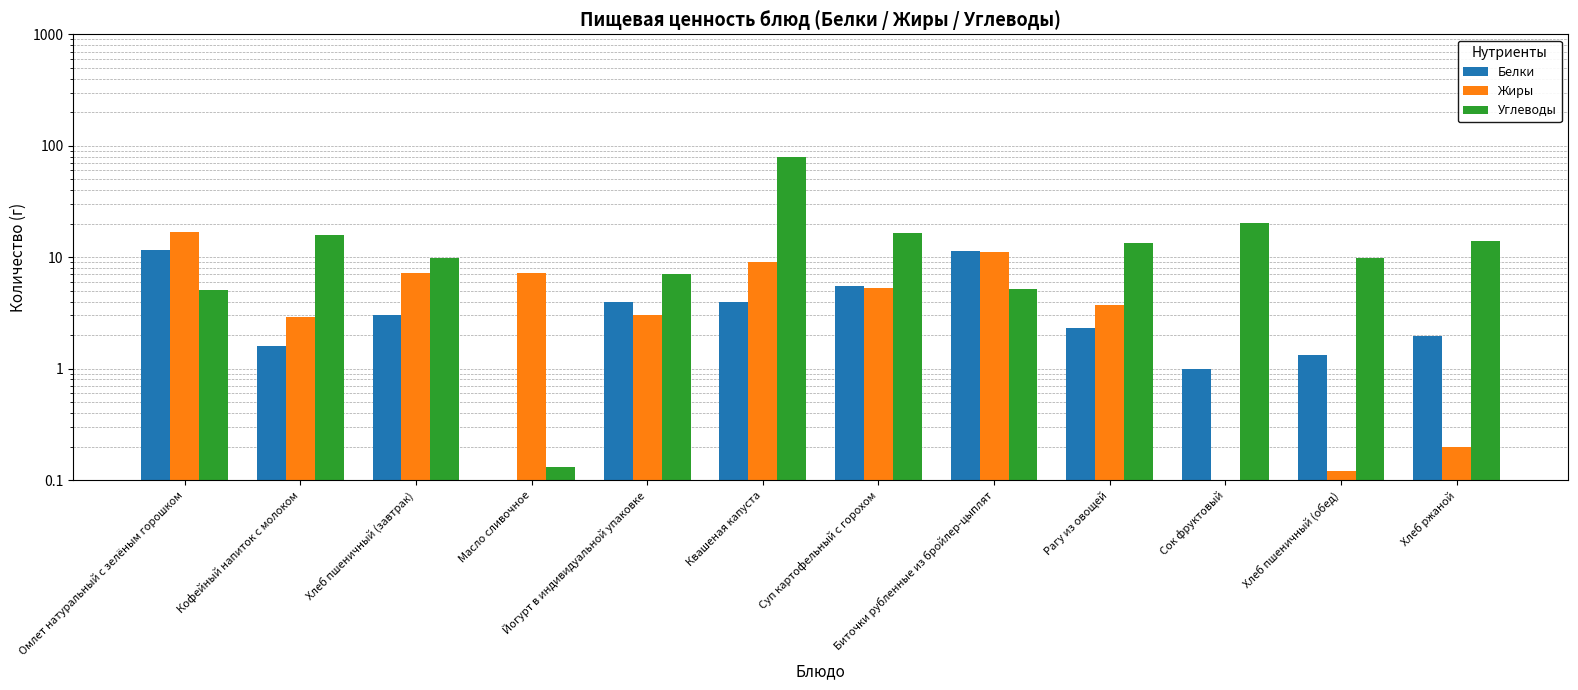

What is the sum of the Жиры values at Кофейный напиток с молоком and Сок фруктовый?

2.9